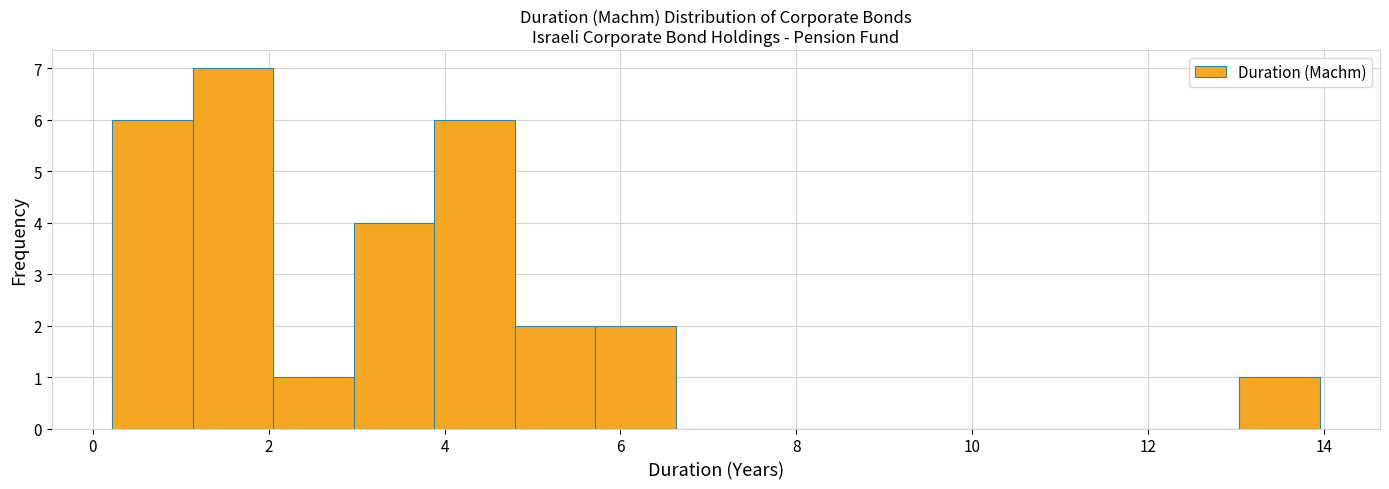

What is the height of the bar covering 0.2 to 1.2 on the x-axis? Neither the bar edges nor the heights are printed on the chart, so give them approximately, as read against the axes.

6